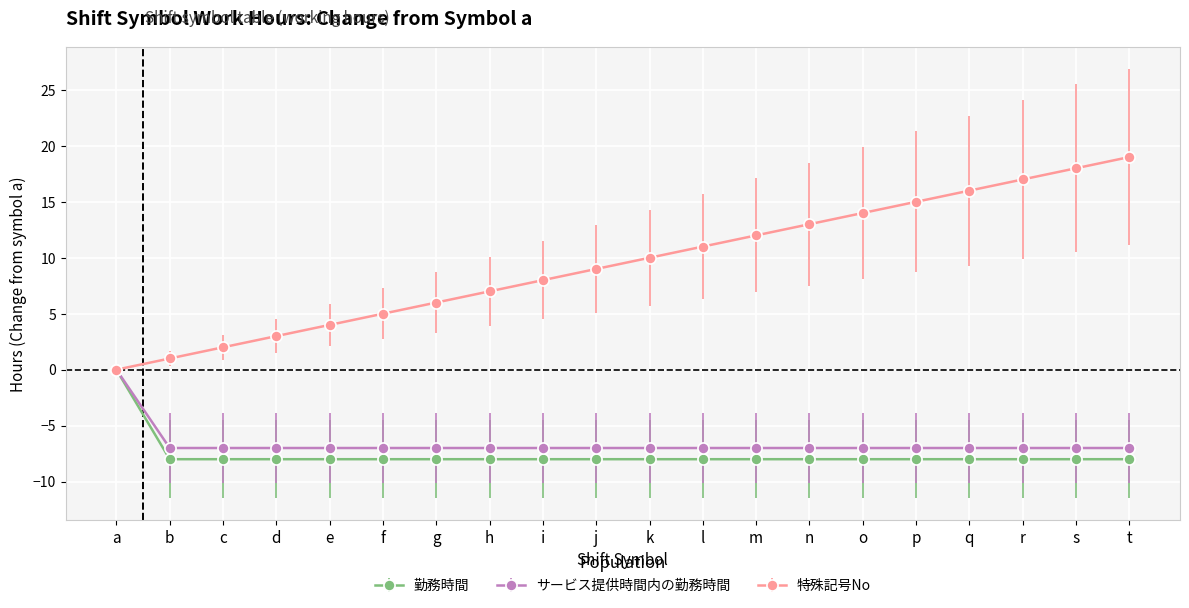

What is the average value of the 勤務時間 series?

-8